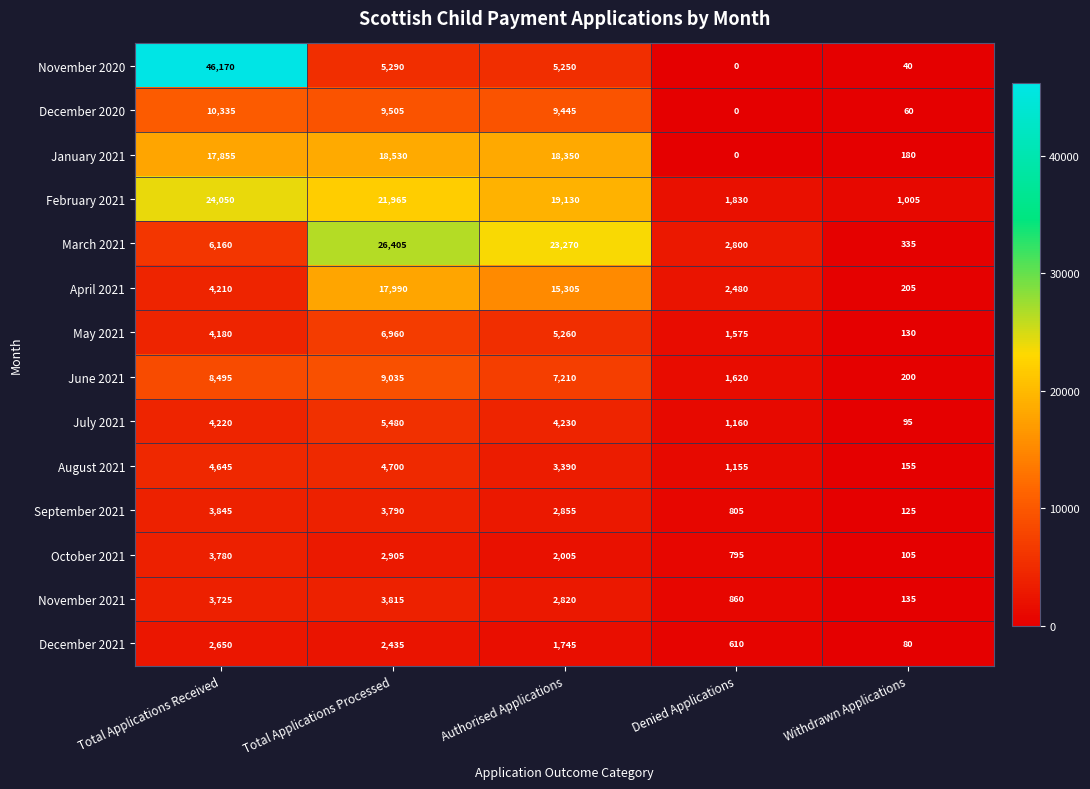

Which series has the widest spread of values?

November 2020